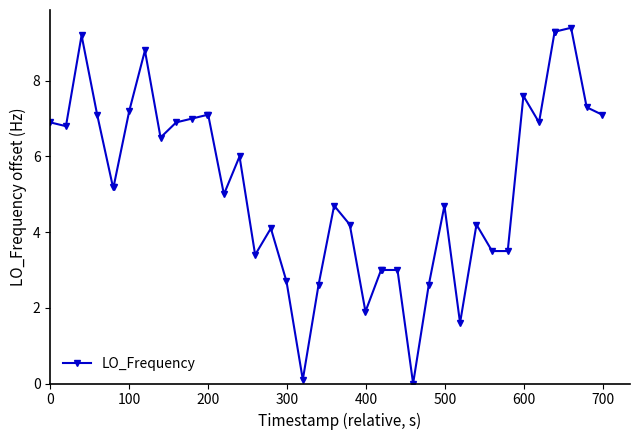

What is the value of the 12th point from the left?

7.1